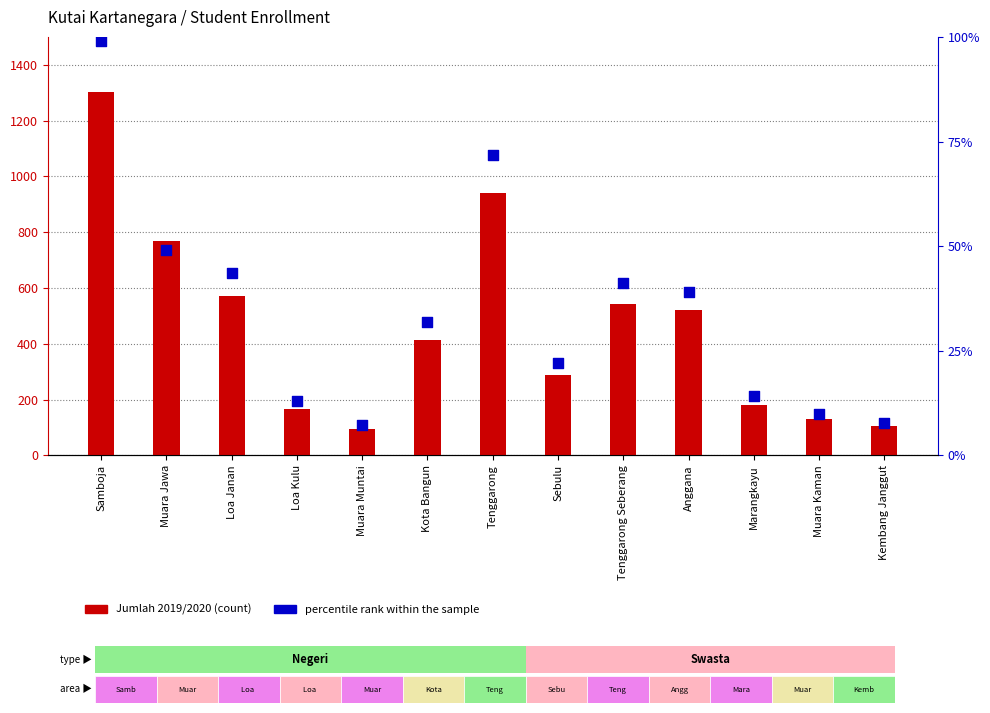

Which series has the largest total across all categories?

Jumlah 2019/2020